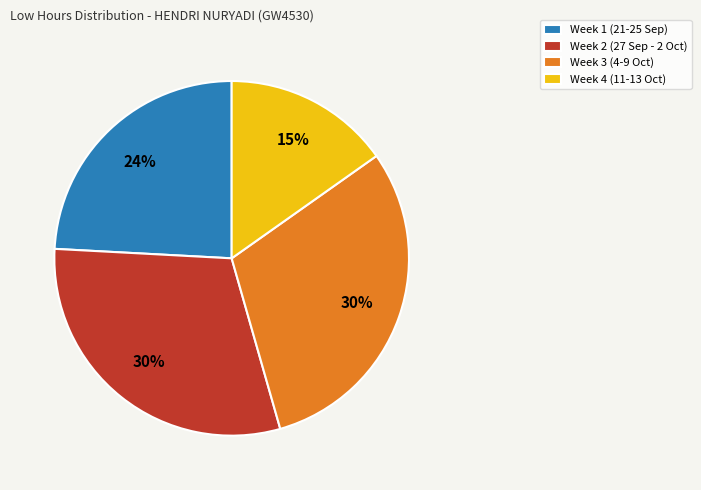

Is Week 1 (21-25 Sep) the majority of the pie?

No